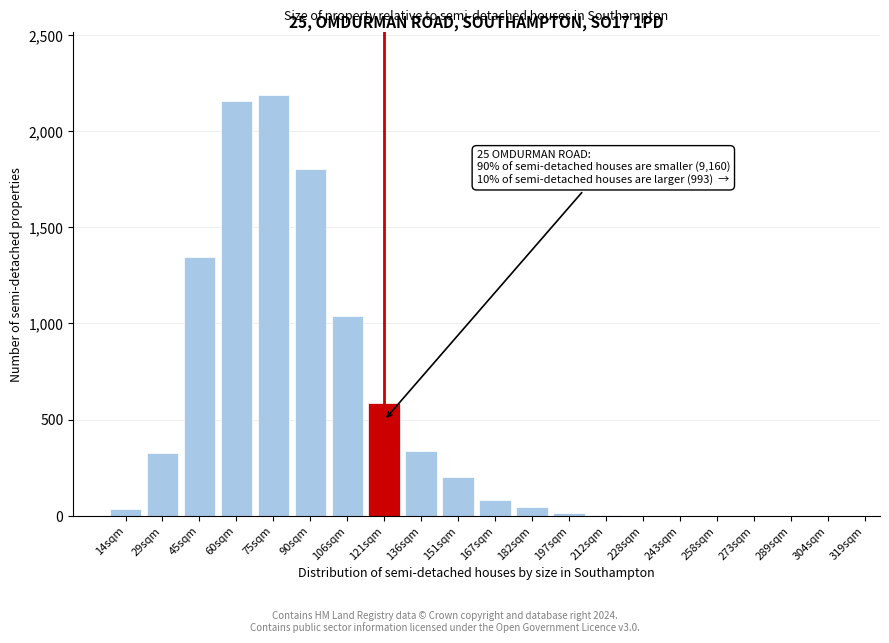

What is the greatest value displayed?

2187